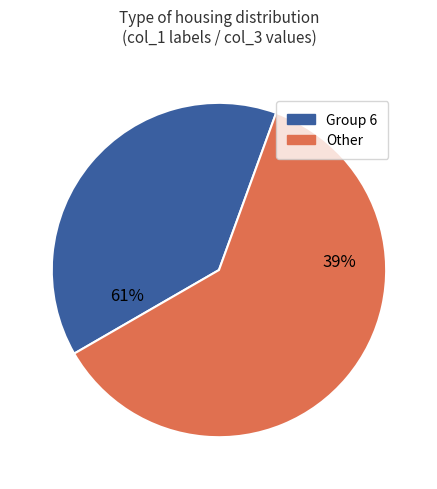

True or false: 8 accounts for 15% of the total.

False